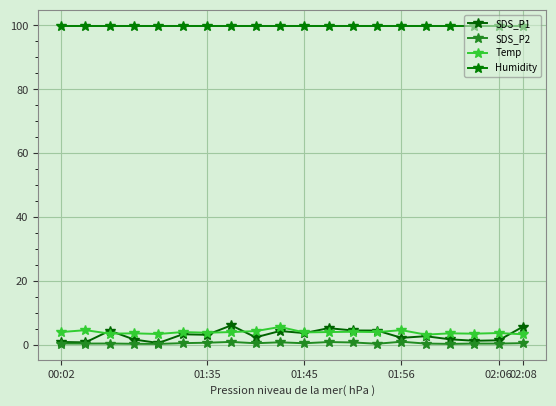

Which series has the largest total across all categories?

Humidity